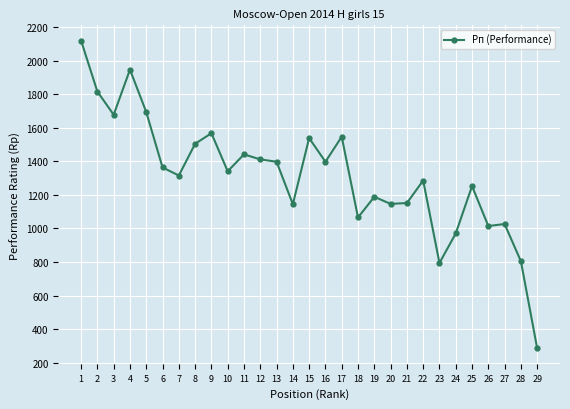

The value at 1 is 2118. True or false?

True